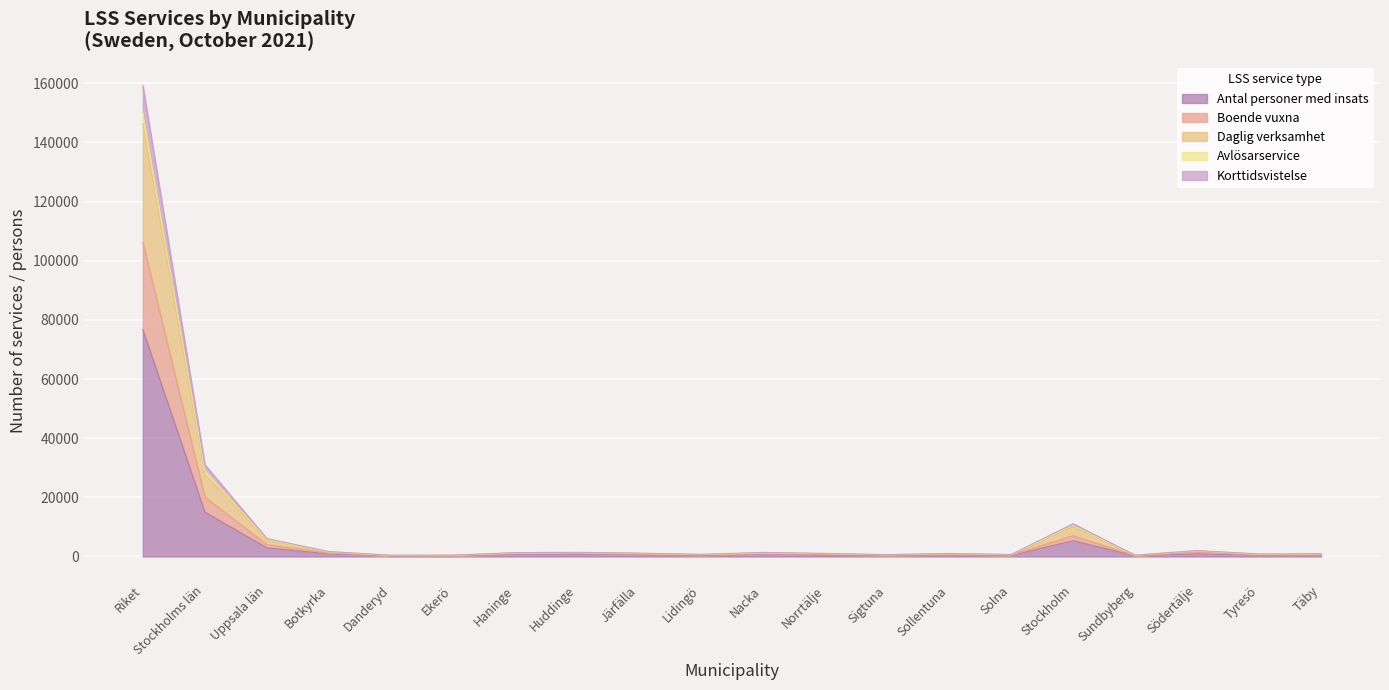

Where is the first local maximum for Korttidsvistelse?

Huddinge